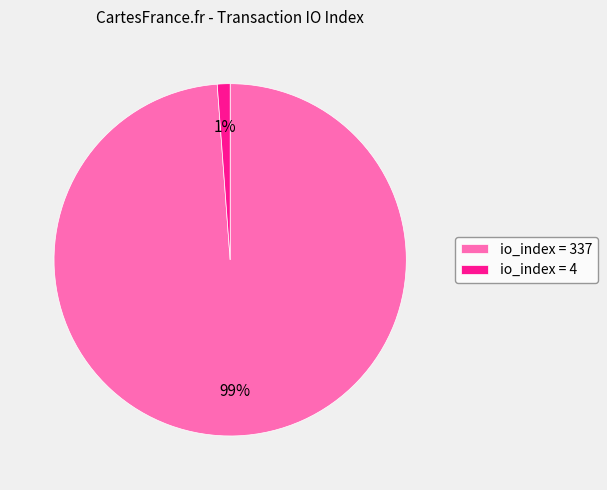

Rank the categories by value from lowest to highest.

io_index = 4, io_index = 337